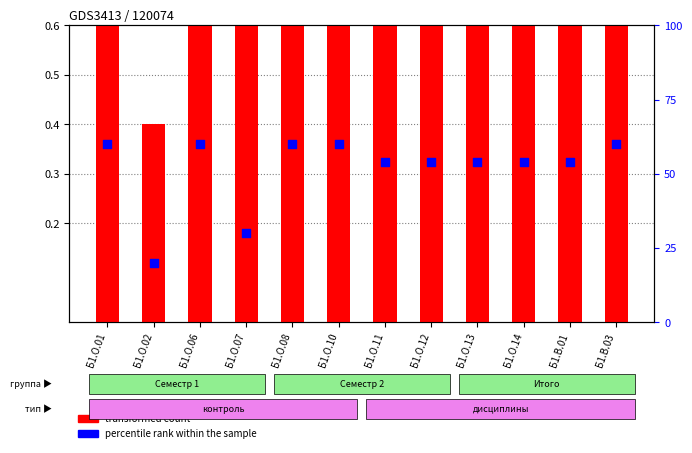

Which series has the widest spread of Y values?

percentile rank within the sample